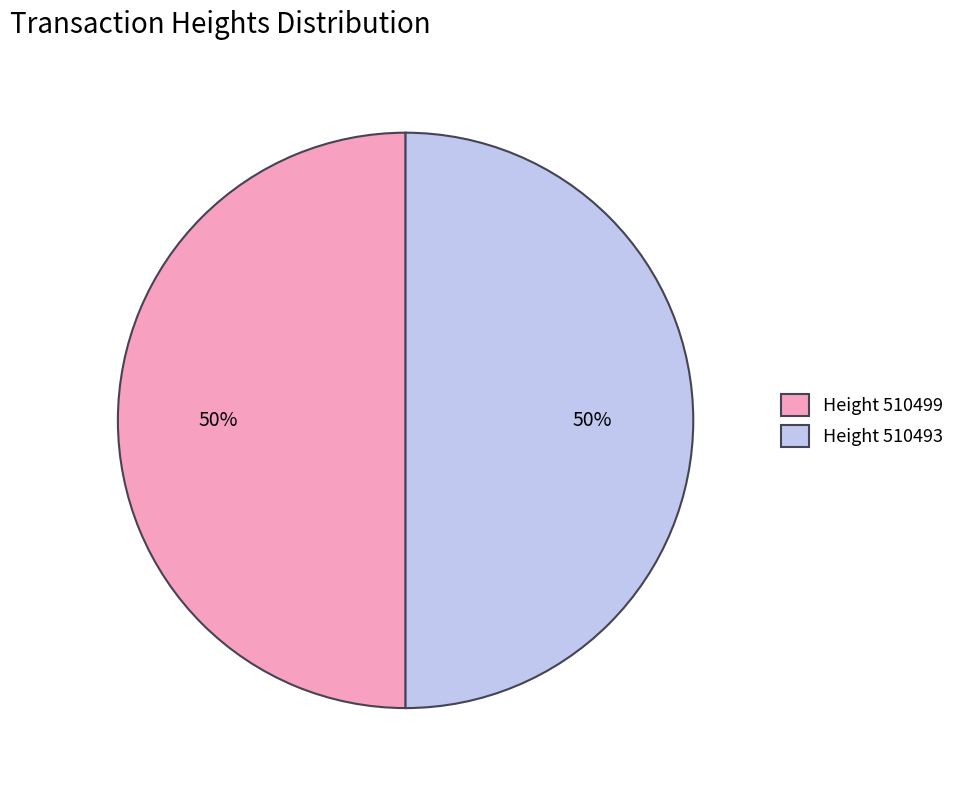

The Height 510493 slice represents 50% of the pie. True or false?

True